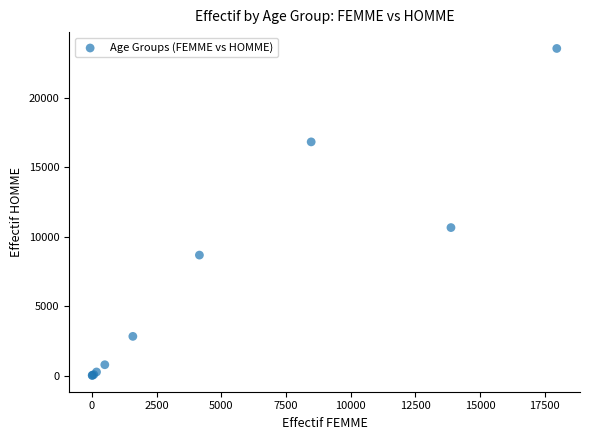

What Y value in the scatter plot is closest to 11772?

10646